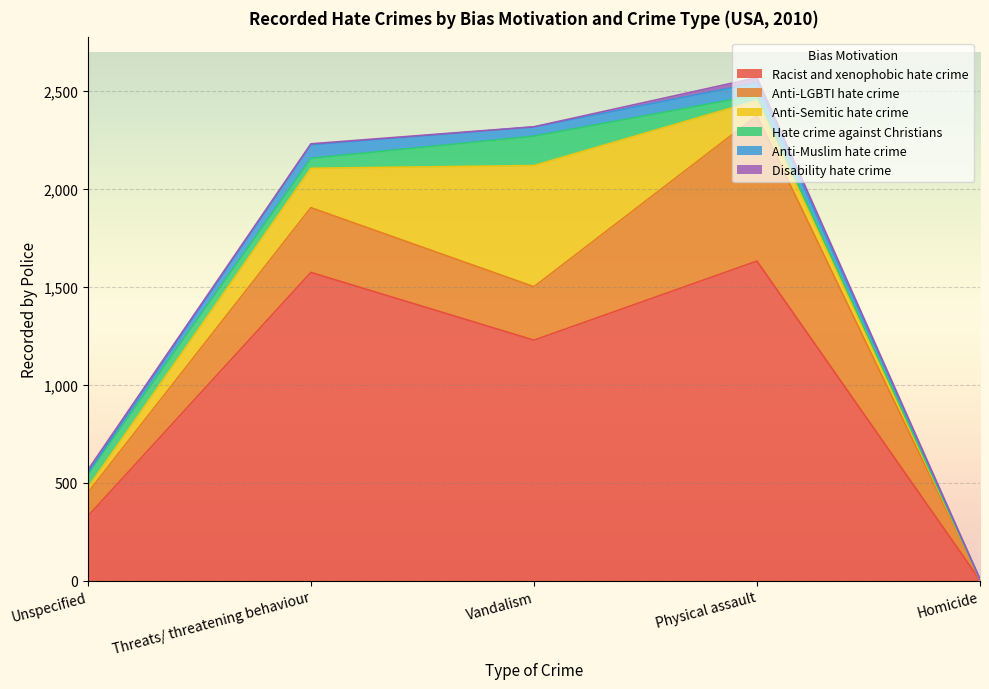

At which category is the sum across all series the highest?

Physical assault